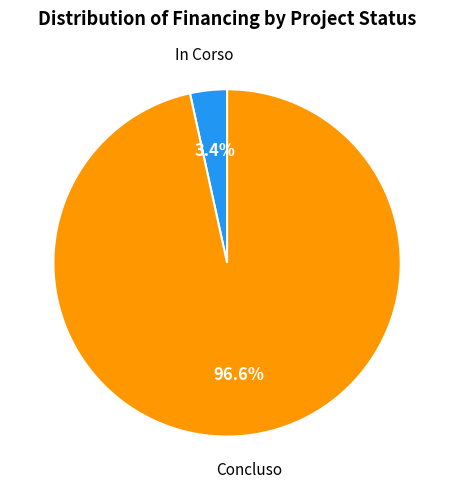

Is there a majority slice in this chart?

Yes